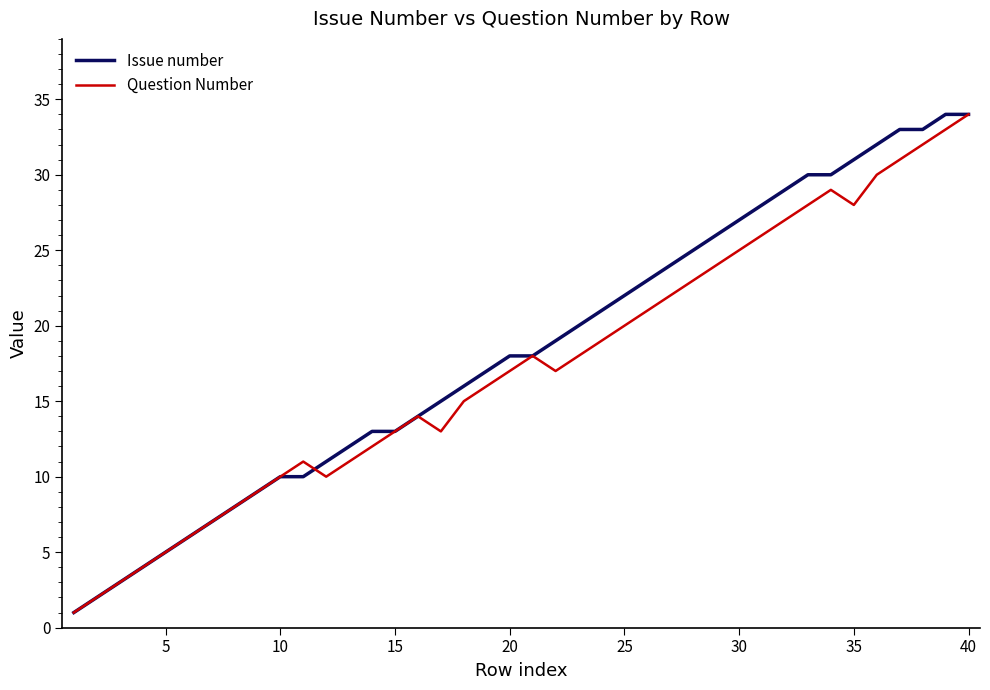

What is the maximum value shown in the chart?

34